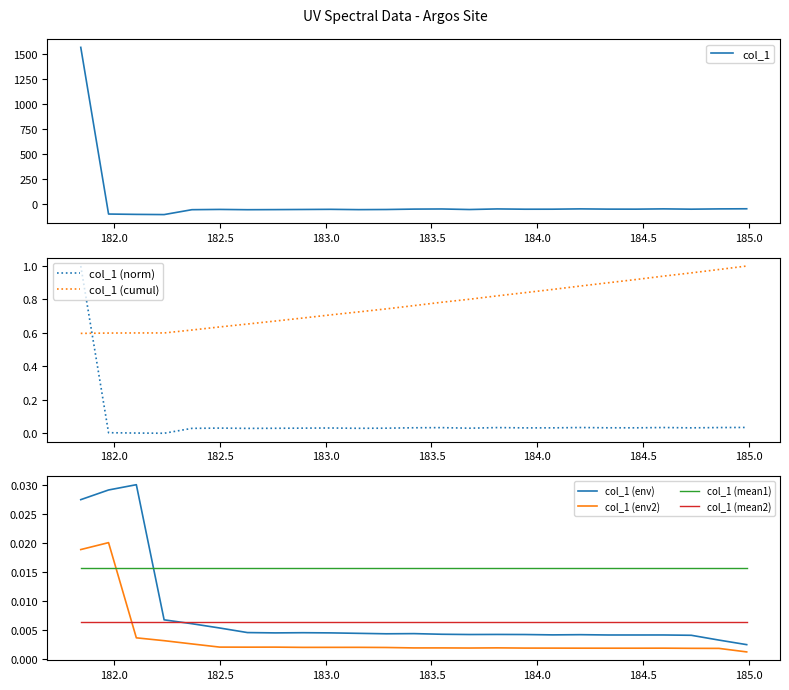

Reading right to left, list all the values displayed in this chart.

184.9911297472=-49.8	184.8600909338=-51.0	184.7290361848=-53.8	184.5979655002=-50.7	184.46687888=-53.6	184.3357763242=-53.3	184.2046578328=-50.8	184.0735234058=-53.9	183.9423730432=-54.2	183.811206745=-51.3	183.6800245112=-57.2	183.5488263418=-51.7	183.4176122368=-53.1	183.2863821962=-57.0	183.15513622=-58.4	183.0238743082=-55.3	182.8925964608=-56.8	182.7613026778=-58.1	182.6299929592=-59.1	182.498667305=-56.3	182.3673257152=-58.9	182.2359681898=-107.8	182.1045947288=-105.8	181.9732053322=-102.4	181.8418=1562.8